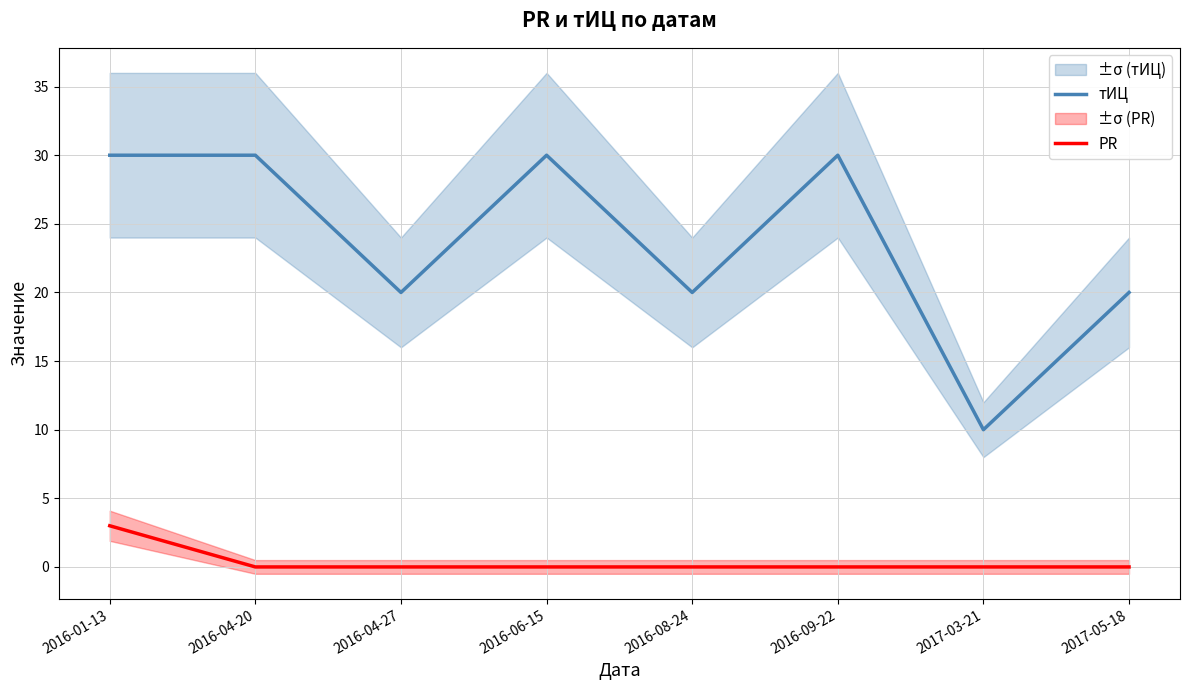

What is the total value across all series at 2016-04-20?

30